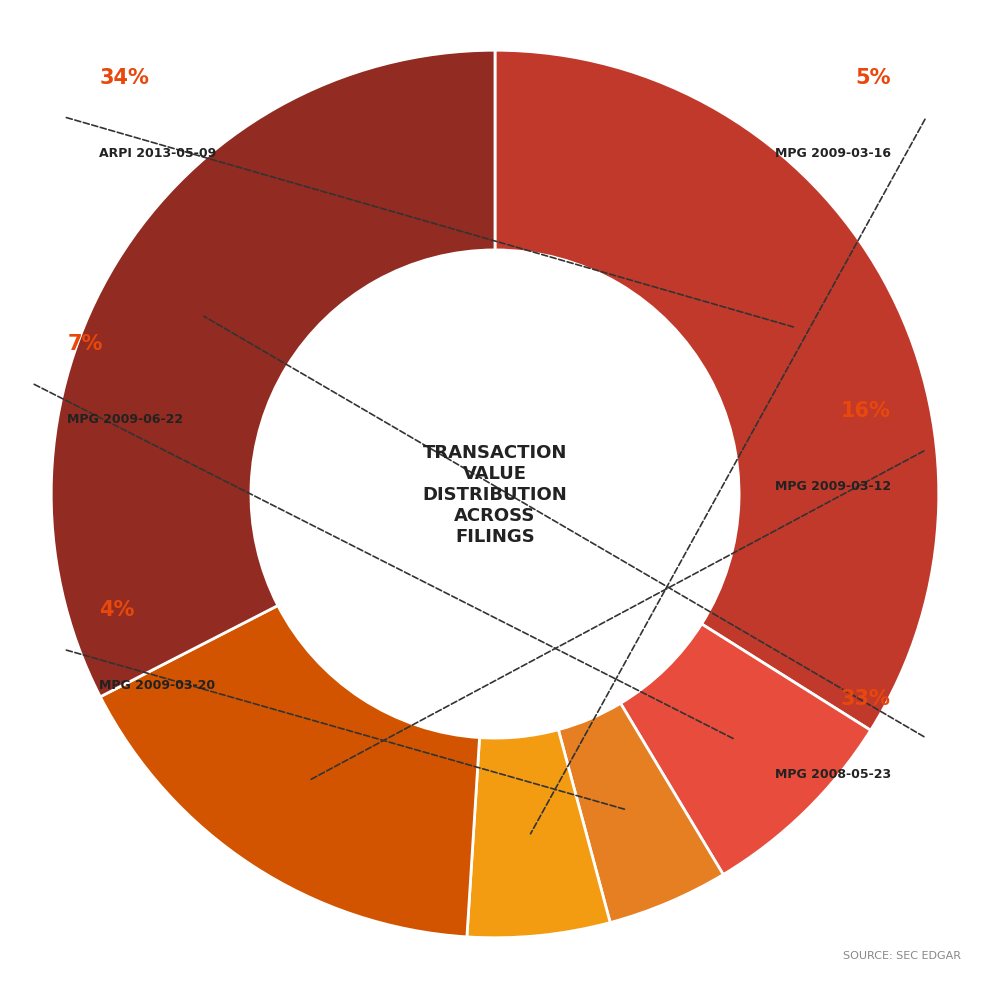

Is there any slice that represents more than half of the pie?

No